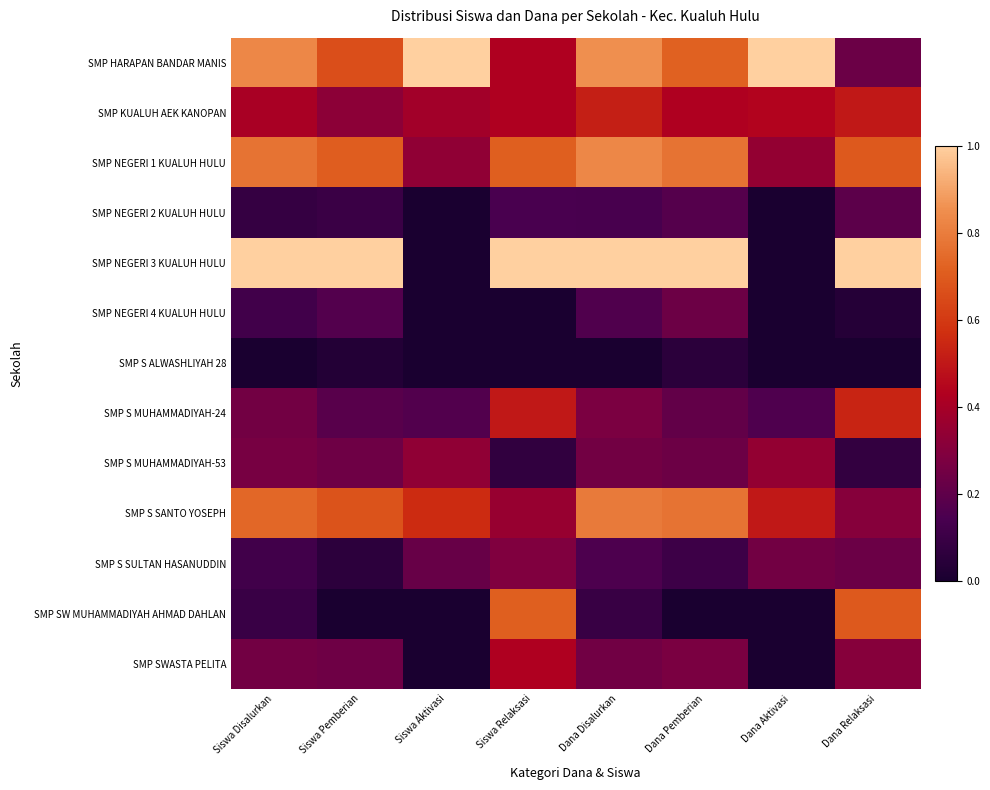

Rank the series at Dana Aktivasi from lowest to highest value.

SMP NEGERI 2 KUALUH HULU, SMP NEGERI 3 KUALUH HULU, SMP NEGERI 4 KUALUH HULU, SMP S ALWASHLIYAH 28, SMP SW MUHAMMADIYAH AHMAD DAHLAN, SMP SWASTA PELITA, SMP S MUHAMMADIYAH-24, SMP S SULTAN HASANUDDIN, SMP NEGERI 1 KUALUH HULU, SMP S MUHAMMADIYAH-53, SMP KUALUH AEK KANOPAN, SMP S SANTO YOSEPH, SMP HARAPAN BANDAR MANIS